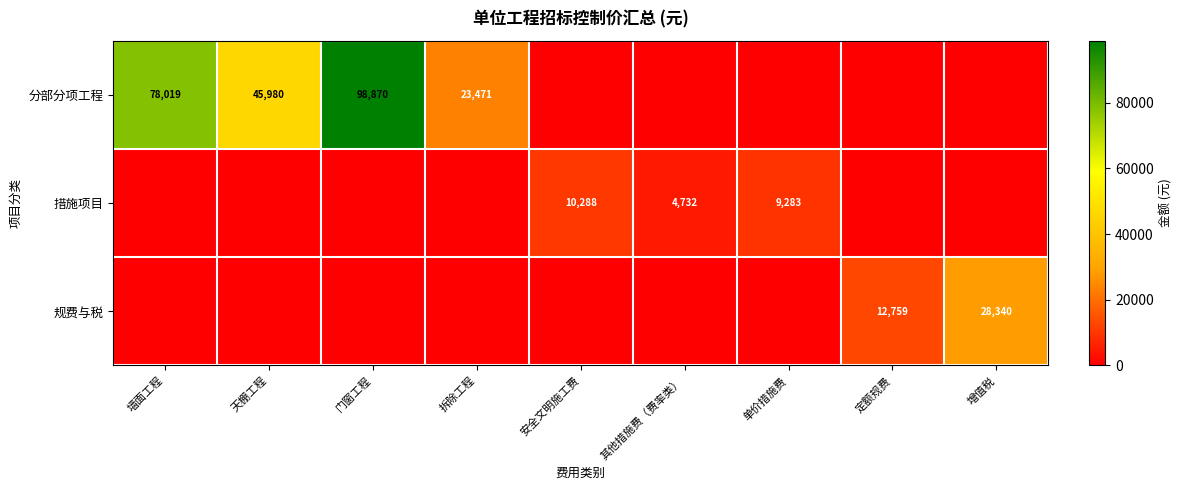

True or false: 措施项目 has a value of 14026.3 at 安全文明施工费.

False